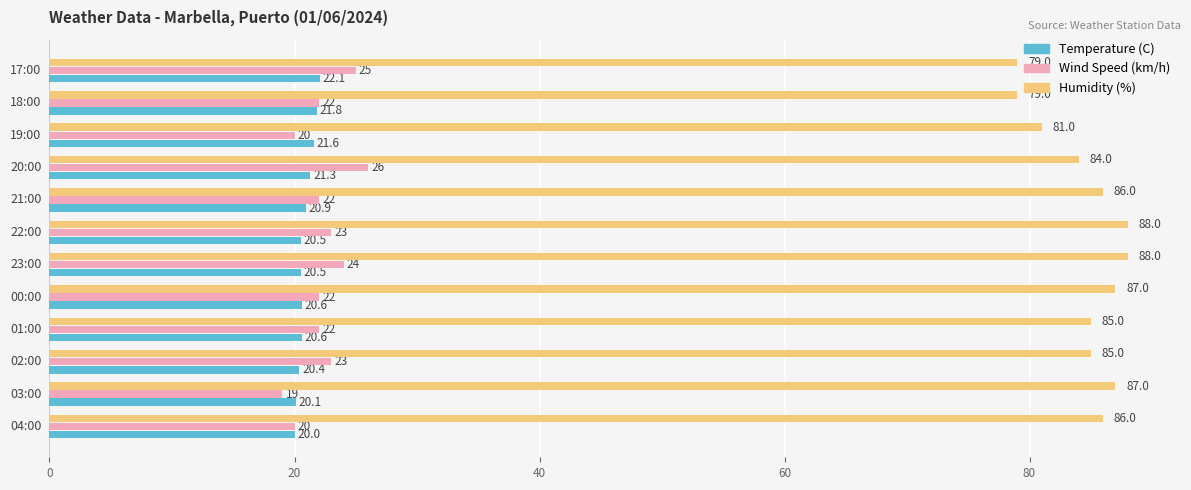

Which series has the largest range (max minus min)?

Humidity (%)